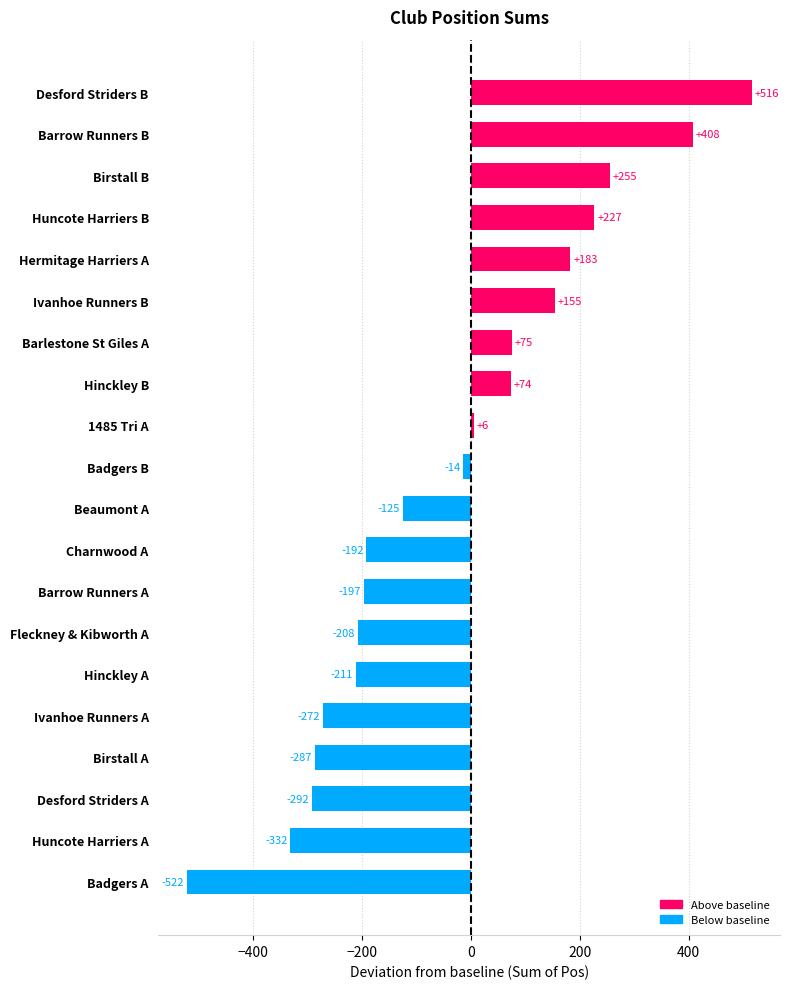

What is the label of the 8th bar from the top?

Hinckley B